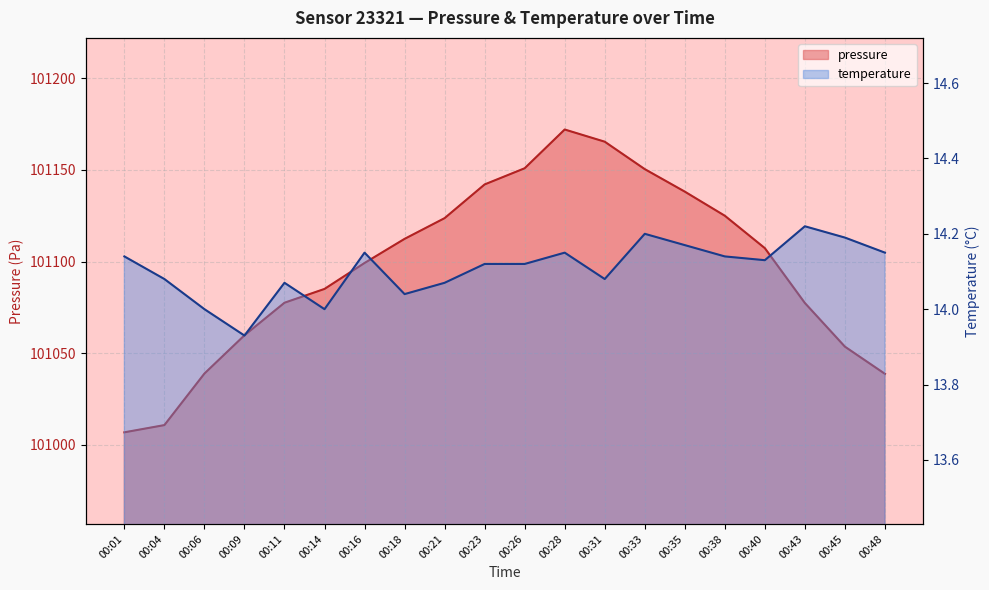

At which label does temperature first exceed 14?

00:01